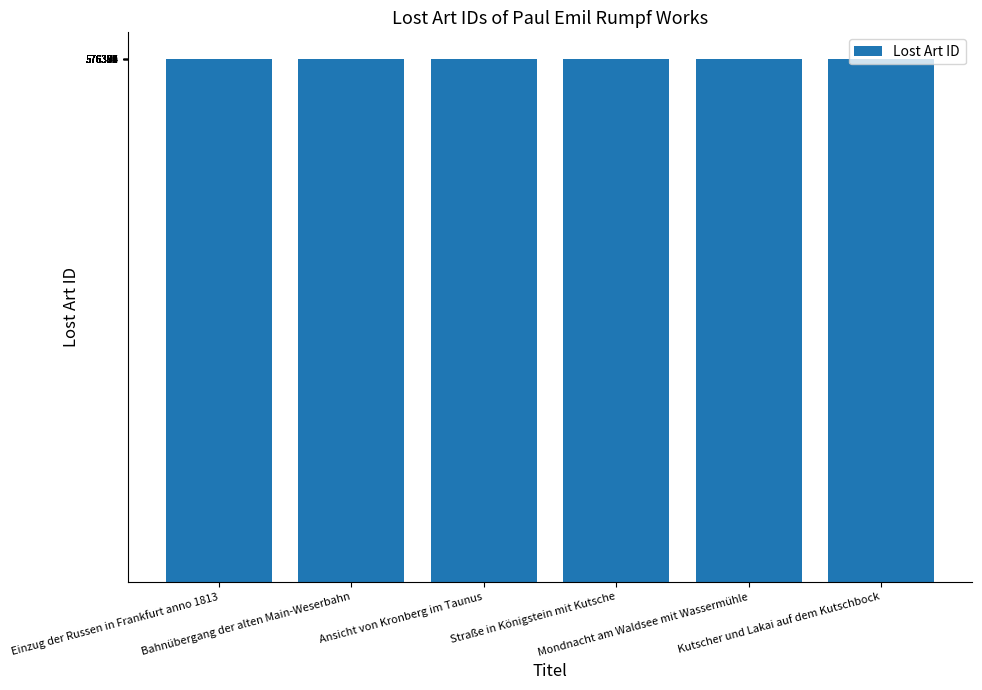

What is the sum of all values?

3458322